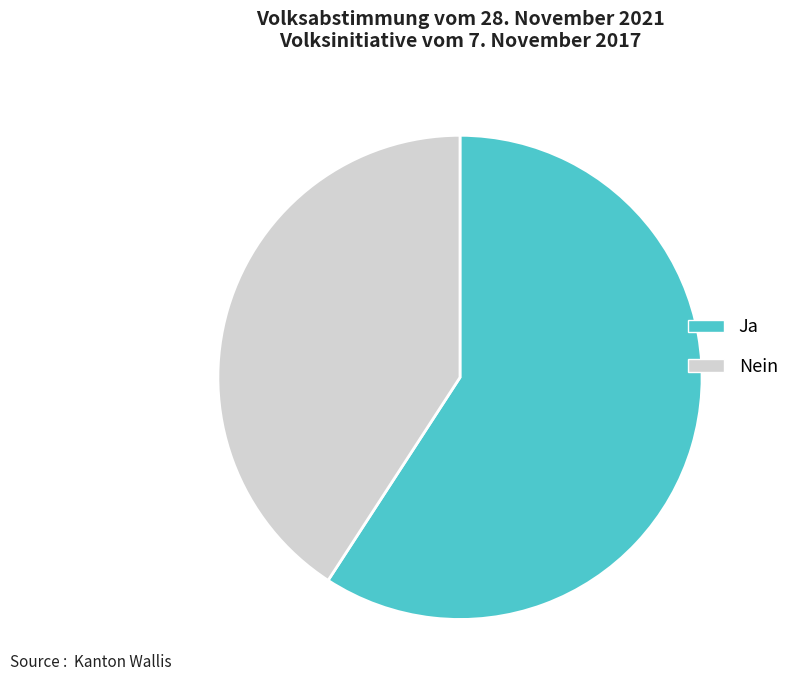

Is Nein the majority of the pie?

No